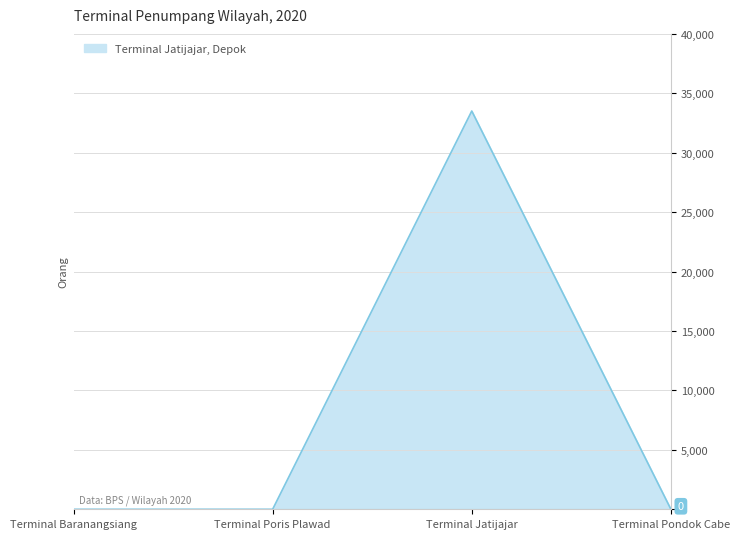

How many interior local peaks (higher than both neighbors) does the data have?

1